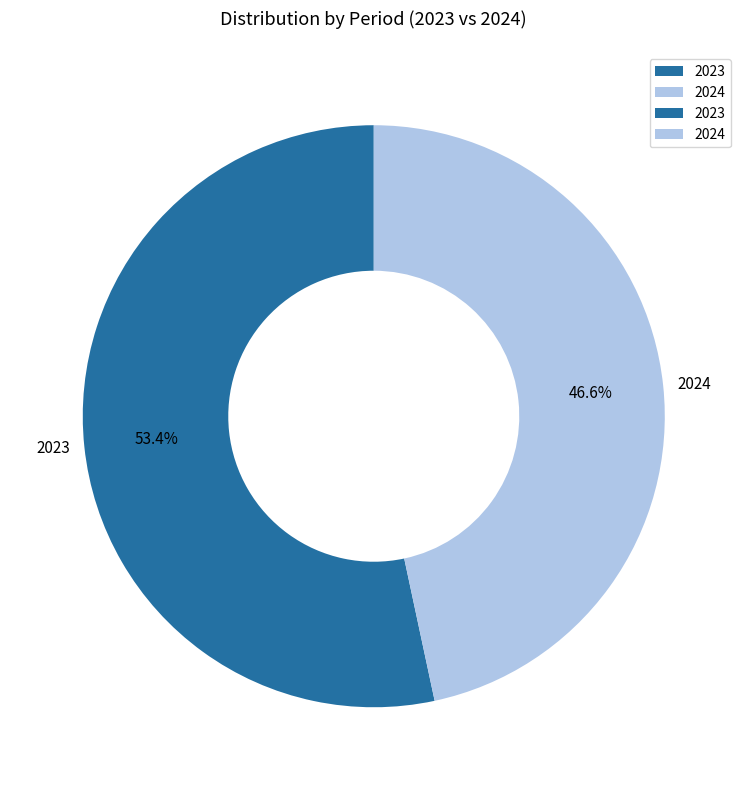

How much of the chart is everything except 2024?

53.4%